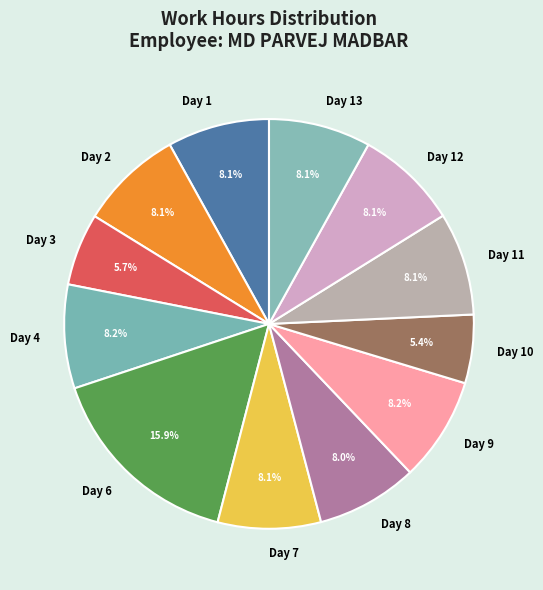

Which category has the biggest portion of the pie?

Day 6